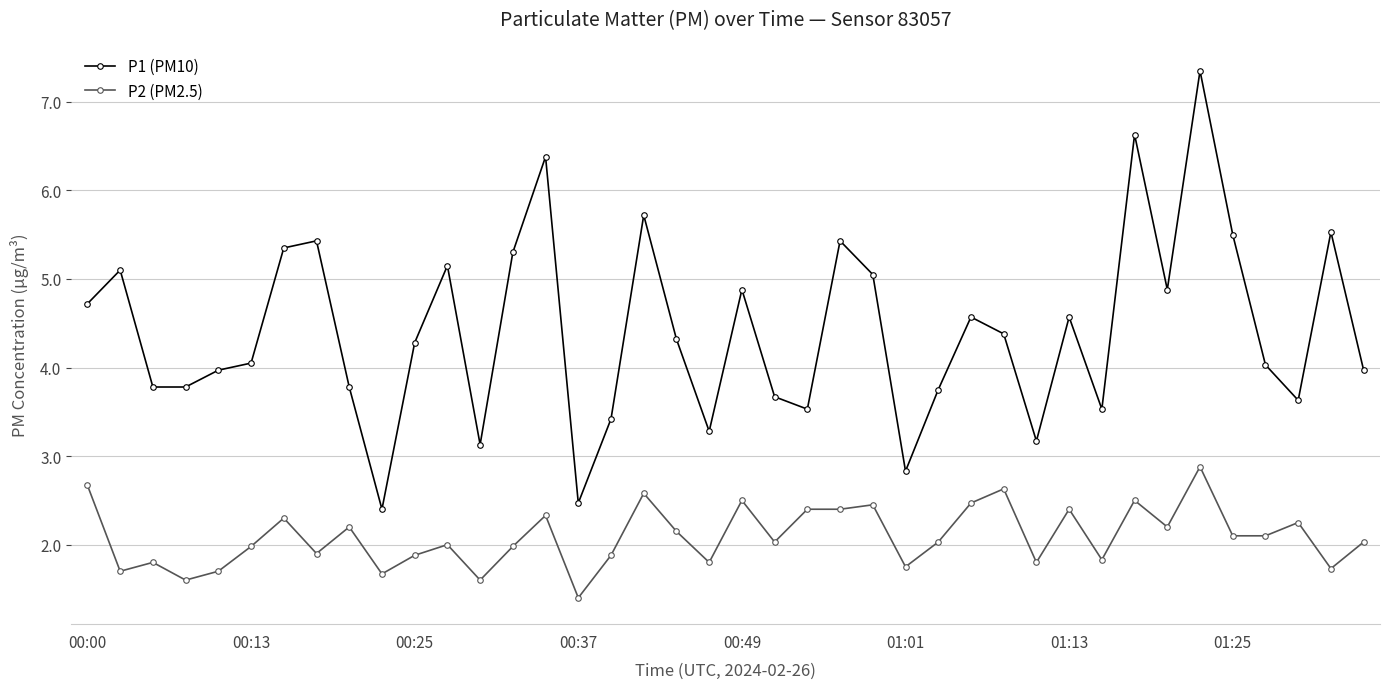

What are all the series names shown in the legend?

P1 (PM10), P2 (PM2.5)